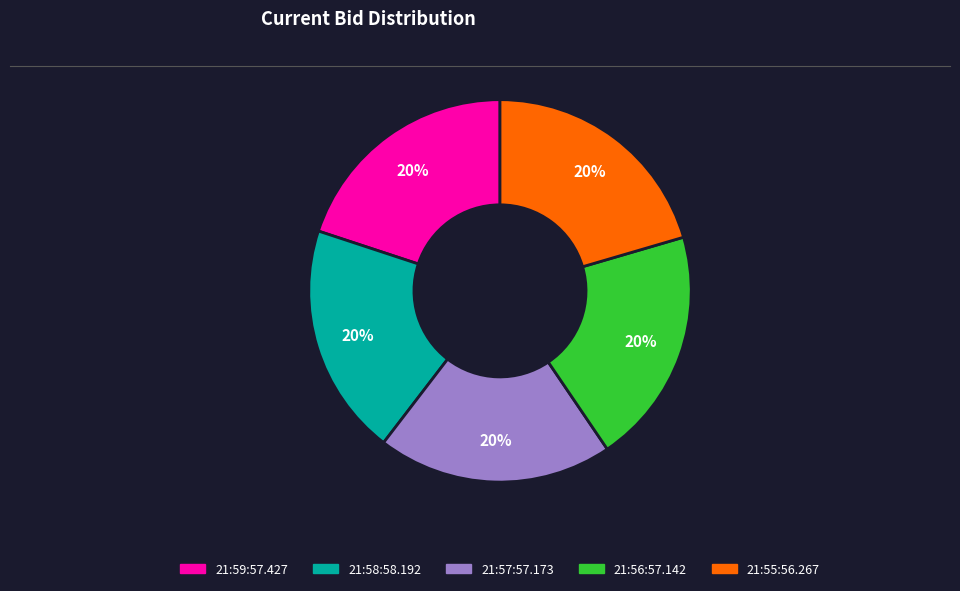

The 21:55:56.267 slice represents 20% of the pie. True or false?

True